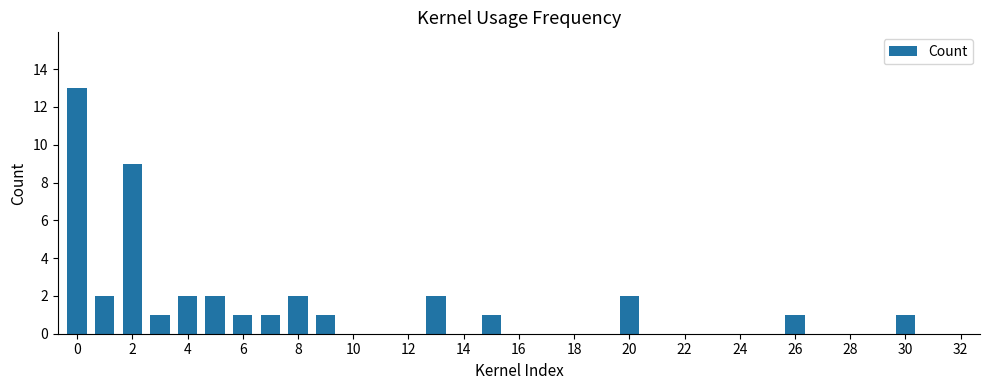

What is the sum of all values?

41